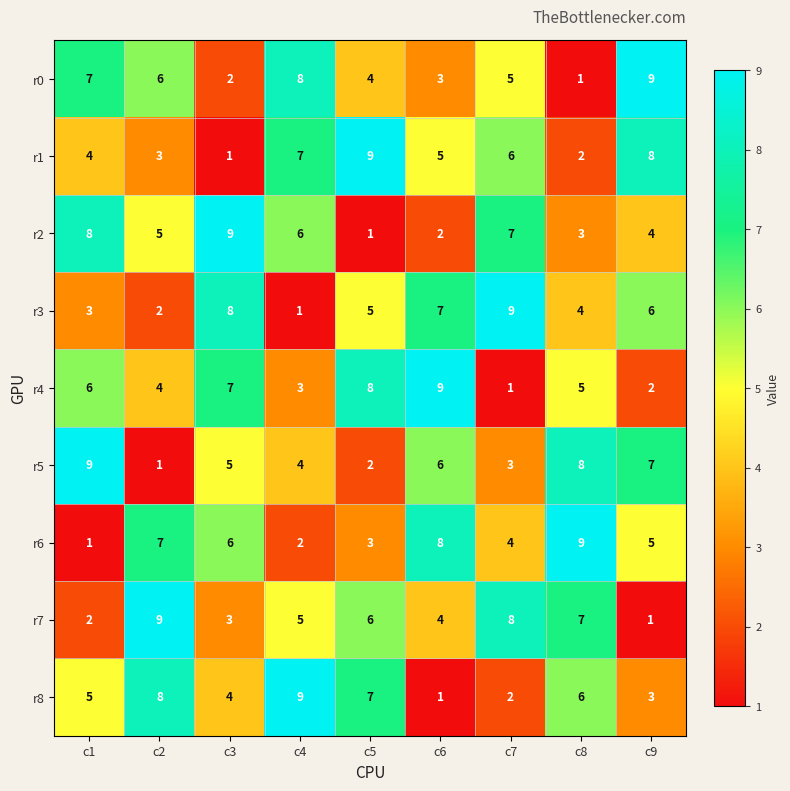

What is the difference between the maximum and minimum values in the r3 series?

8